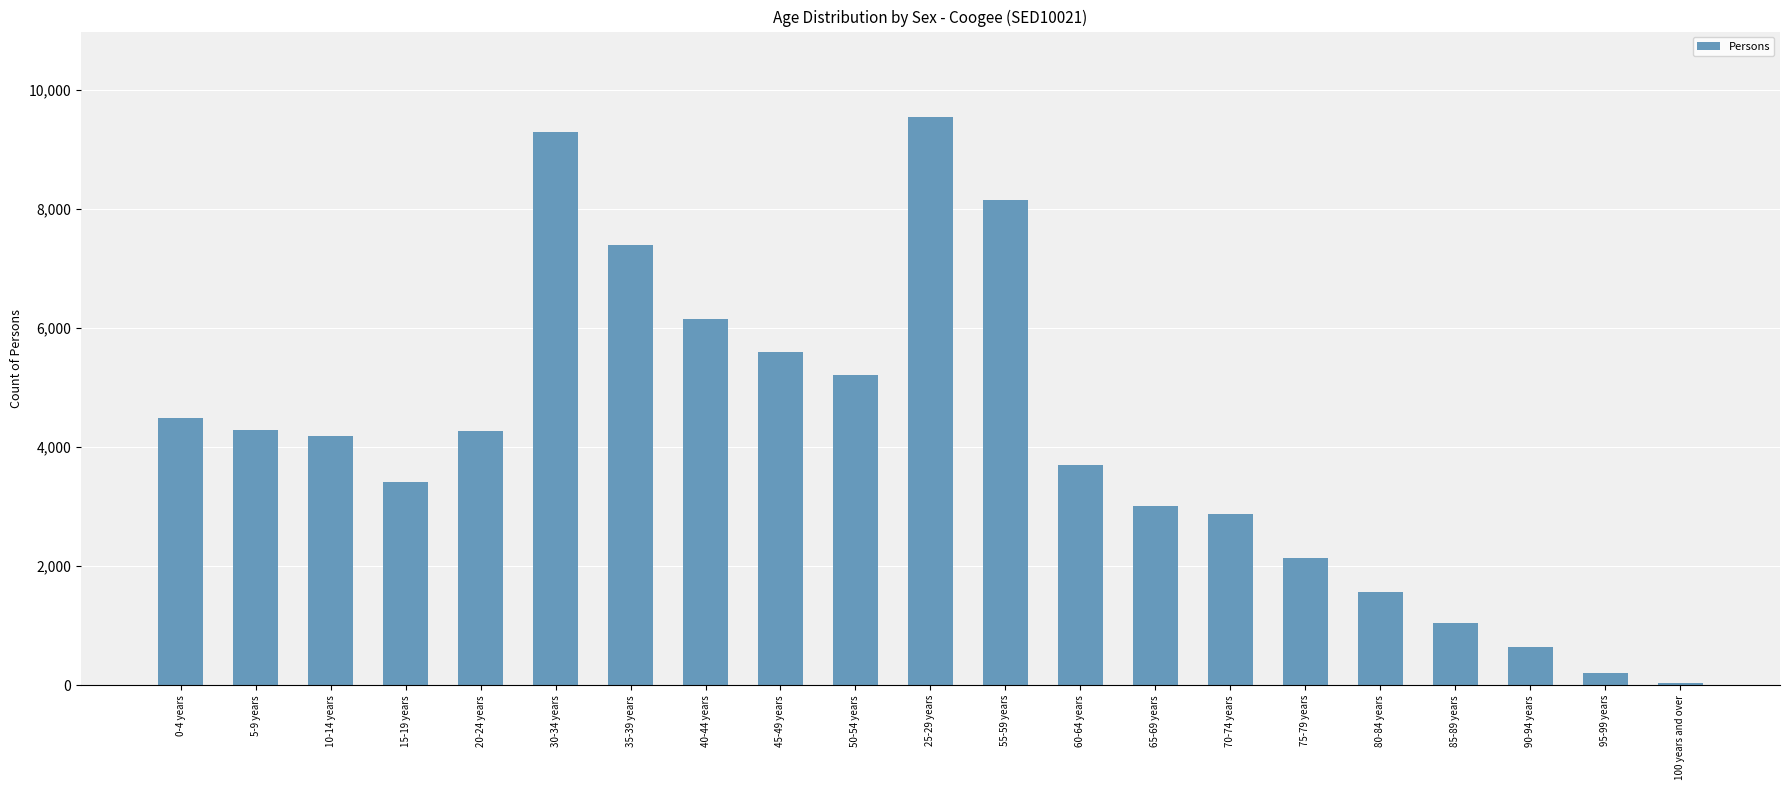

What is the value of the 13th bar from the left?

3698